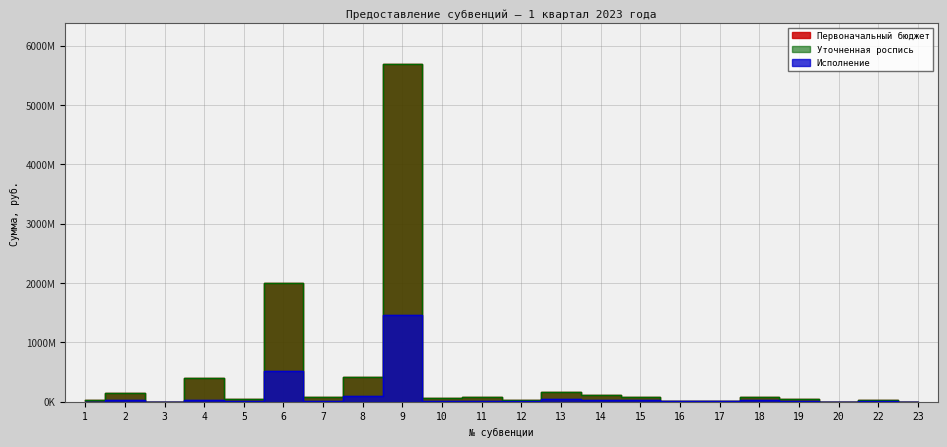

Reading left to right, extract all data points from this chart.

Первоначальный бюджет: 1=19842000.0	2=142105100.0	3=1321050.0	4=393452400.0	5=42359600.0	6=1999372700.0	7=72857000.0	8=410831900.0	9=5693685000.0	10=59761900.0	11=78948000.0	12=24592000.0	13=168300000.0	14=105292500.0	15=75125600.0	16=11813400.0	17=15489400.0	18=75506000.0	19=39969270.0	20=82600.0	22=23524500.0	23=19800.0
Уточненная роспись: 1=19842000.0	2=142105100.0	3=1321050.0	4=393452361.4	5=42359638.6	6=1999372700.0	7=72857000.0	8=410831900.0	9=5693685000.0	10=59761900.0	11=78948000.0	12=24592000.0	13=168300000.0	14=105292500.0	15=75125600.0	16=11813400.0	17=15489400.0	18=75506000.0	19=39969270.0	20=82600.0	22=23524500.0	23=19800.0
Исполнение: 1=0.0	2=32273800.0	3=0.0	4=32105276.0	5=5168098.0	6=520459100.0	7=12868984.7	8=101398445.0	9=1462030100.0	10=15354322.9	11=17970346.1	12=5866441.8	13=38023401.8	14=26185091.3	15=22508208.5	16=3048365.0	17=7835874.0	18=18877200.0	19=7625962.2	20=0.0	22=3165106.5	23=8224.0